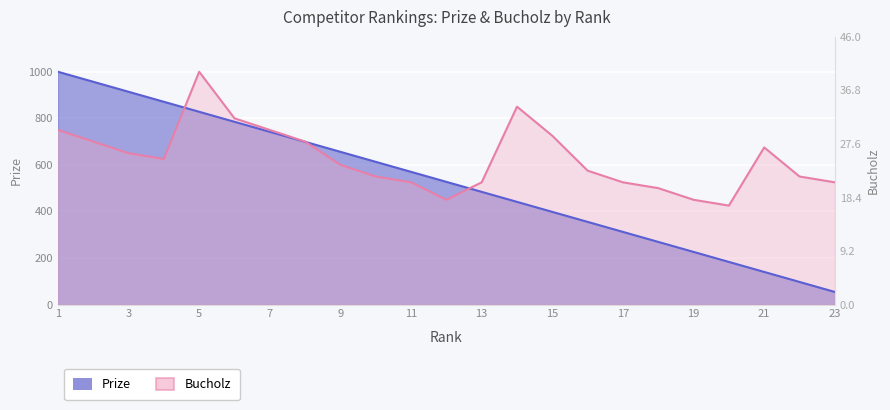

Reading left to right, list all the values displayed in this chart.

Prize: 1000	957	914	871	828	785	742	699	656	613	570	527	484	441	398	355	312	269	226	183	140	97	54
Bucholz: 750	700	650	625	1000	800	750	700	600	550	525	450	525	850	725	575	525	500	450	425	675	550	525